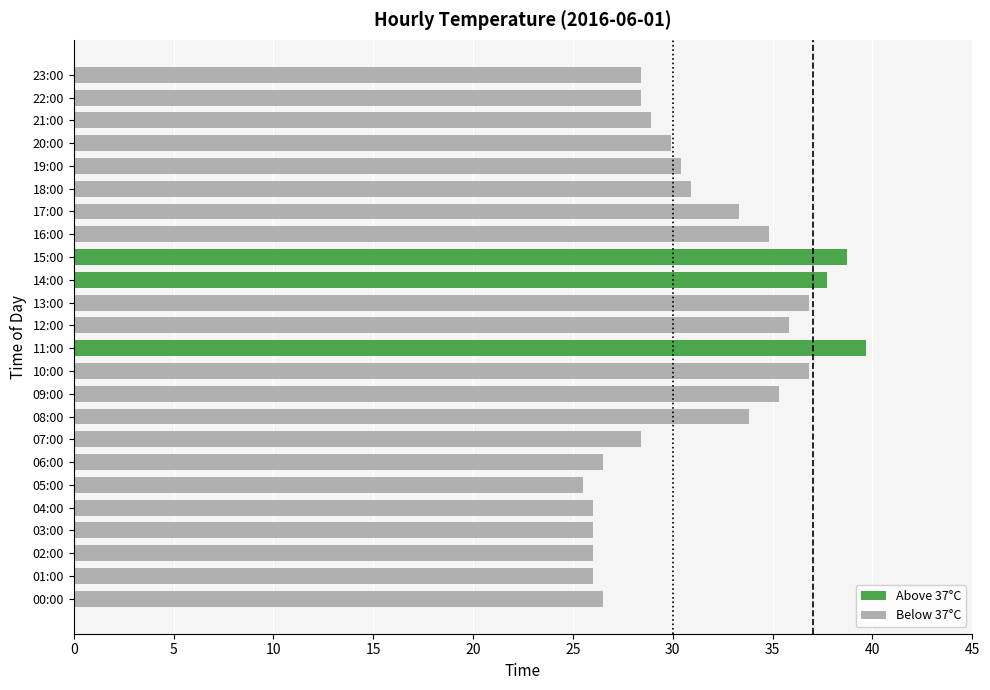

What is the difference between the second highest and minimum values?

13.2